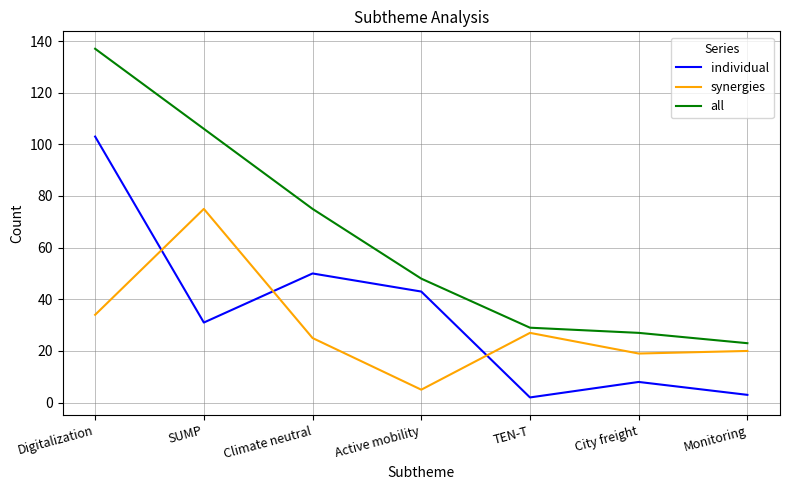

What is the sum of the synergies values at SUMP and Monitoring?

95